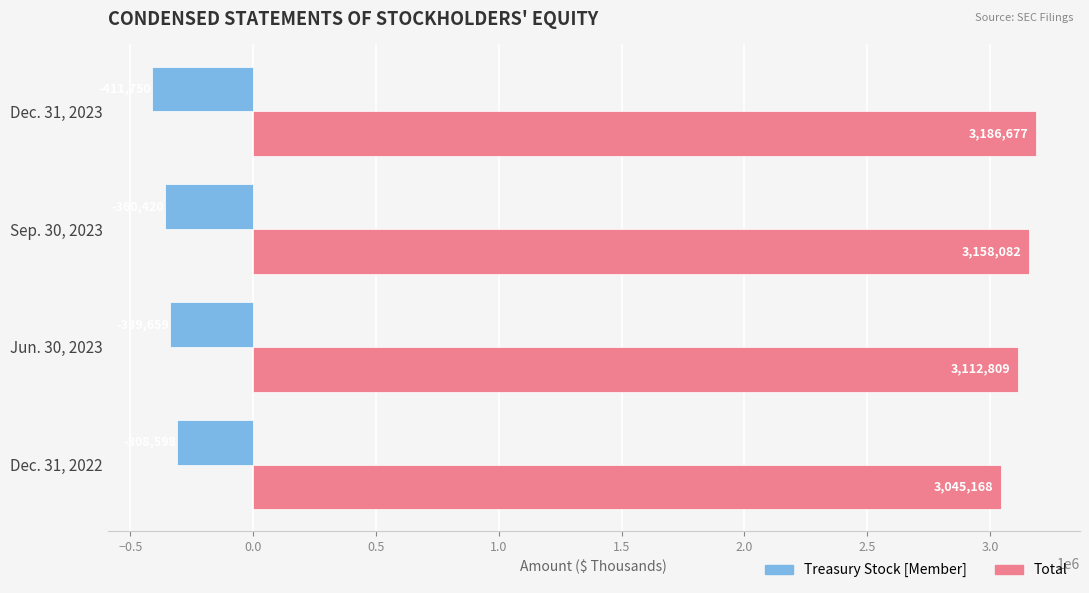

Count the Total values in the range 3112809 to 3186677.

3